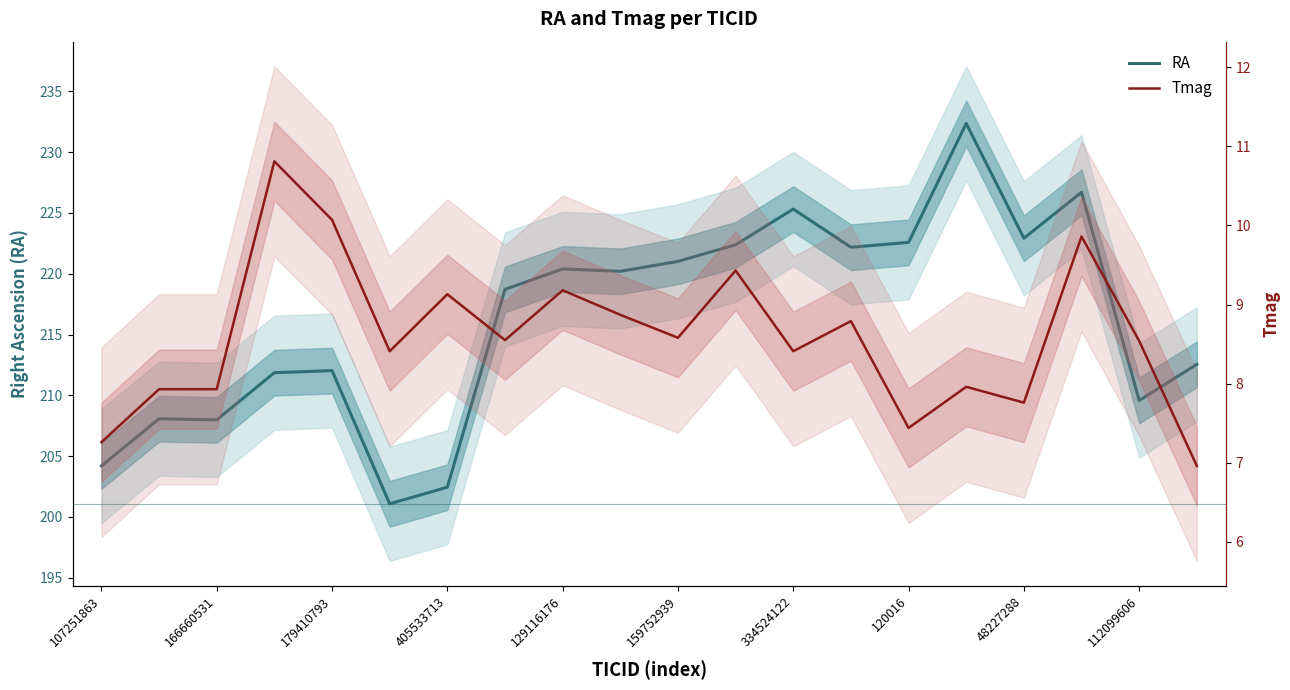

True or false: RA and Tmag intersect in this chart.

False